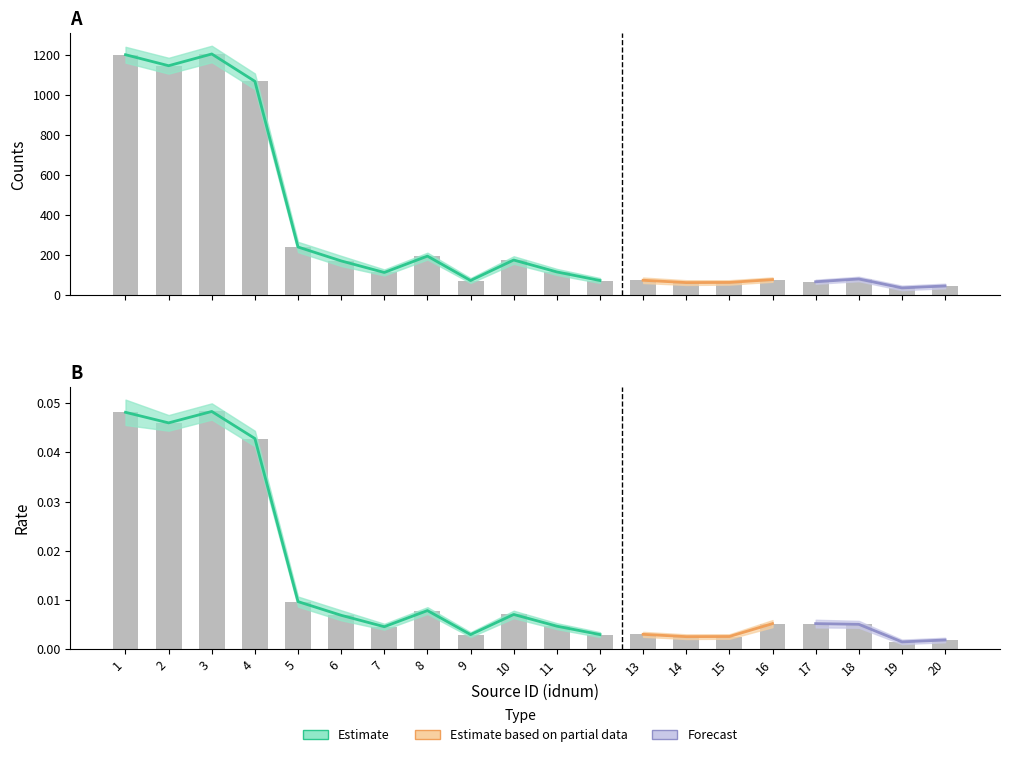

Between 16 and 18, which is larger?

18